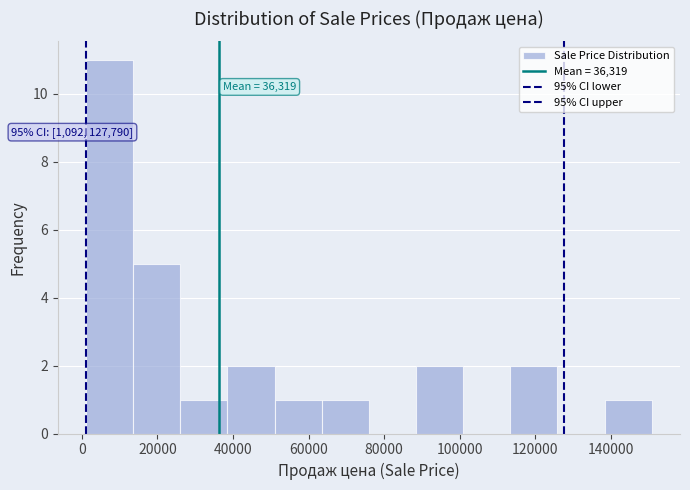

Which range on the x-axis has the tallest bar?

2000 to 14000